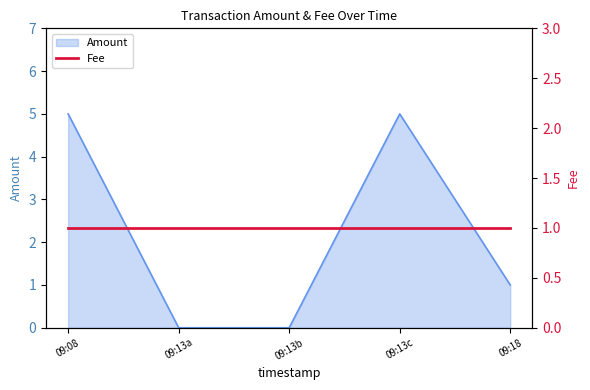

True or false: Amount has a value of 1 at 09:18.

True